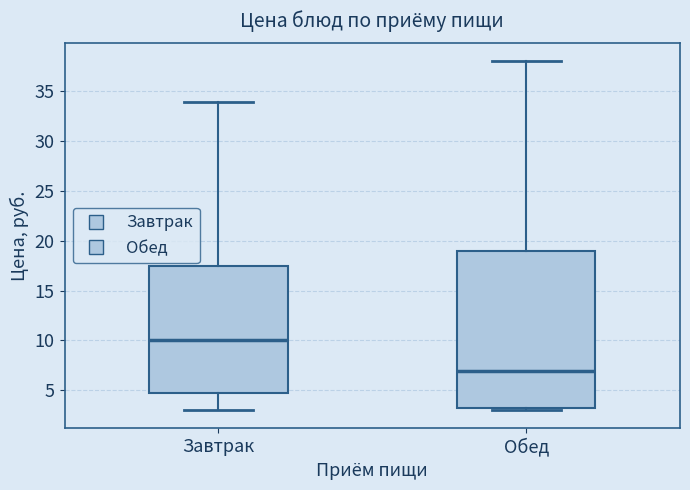

Reading left to right, read every box against the y-axis: the position of its median line, the range the box covers, and the ends of its whiskers. The values are not printed on the chart, so give them approximately, as read against the axis.

Завтрак: median 10.0, box 5.0 to 17.5, whiskers 3.0 to 34.0
Обед: median 7.0, box 3.0 to 19.0, whiskers 3.0 (just below the box's lower edge) to 38.0